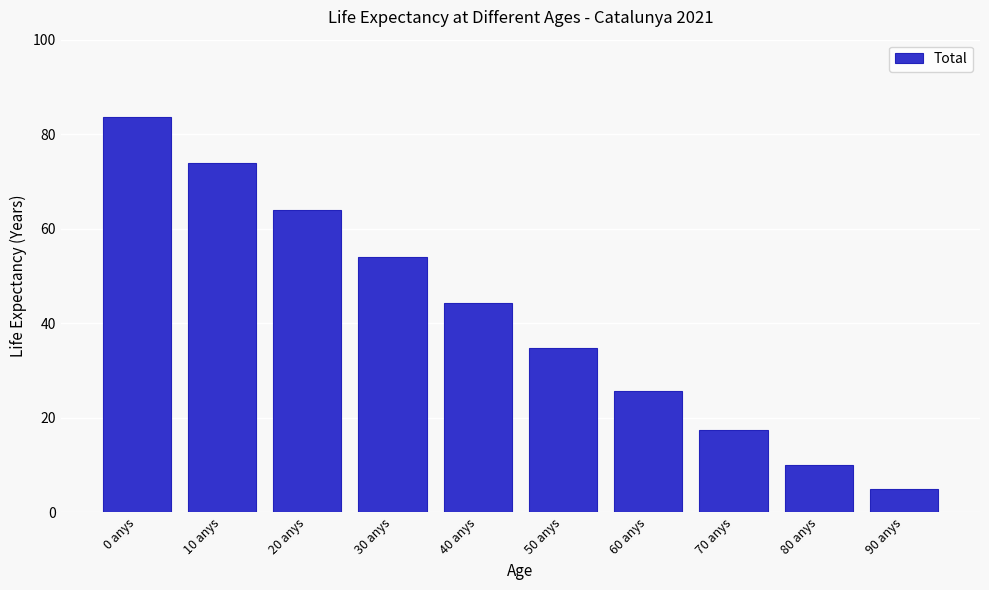

Reading left to right, transcribe all the data shown in this chart.

83.6	73.8	63.9	54.0	44.3	34.7	25.6	17.4	10.1	4.9